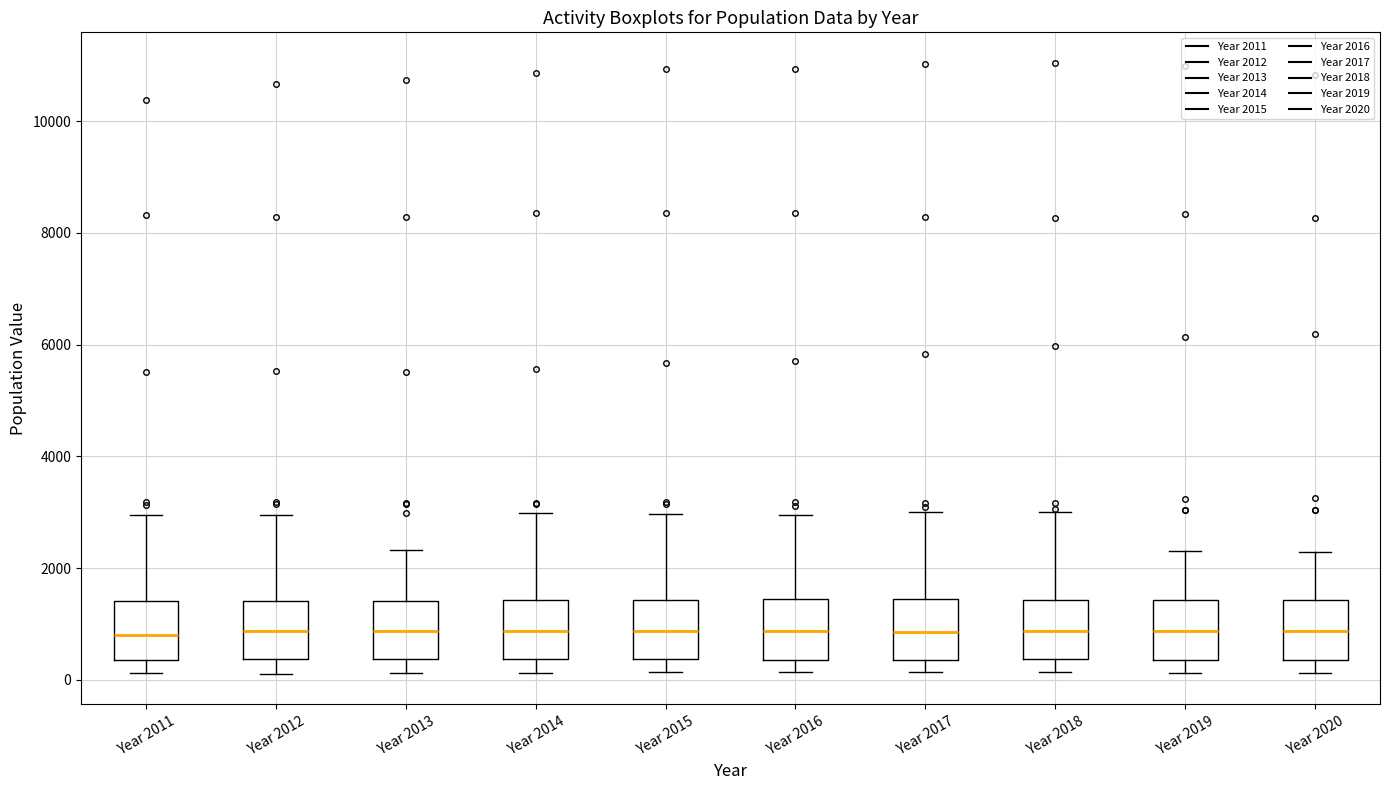

Reading left to right, transcribe this box plot: for each box, give where its median line is, the range the box spans, and where its two whiskers end, as read against the y-axis. The values are not printed on the chart, so give them approximately, as read against the axis.

Year 2011: median 800, box 400 to 1400, whiskers 200 to 3000
Year 2012: median 800, box 400 to 1400, whiskers 200 to 3000
Year 2013: median 800, box 400 to 1400, whiskers 200 to 2400
Year 2014: median 800, box 400 to 1400, whiskers 200 to 3000
Year 2015: median 800, box 400 to 1400, whiskers 200 to 3000
Year 2016: median 800, box 400 to 1400, whiskers 200 to 3000
Year 2017: median 800, box 400 to 1400, whiskers 200 to 3000
Year 2018: median 800, box 400 to 1400, whiskers 200 to 3000
Year 2019: median 800, box 400 to 1400, whiskers 200 to 2400
Year 2020: median 800, box 400 to 1400, whiskers 200 to 2200